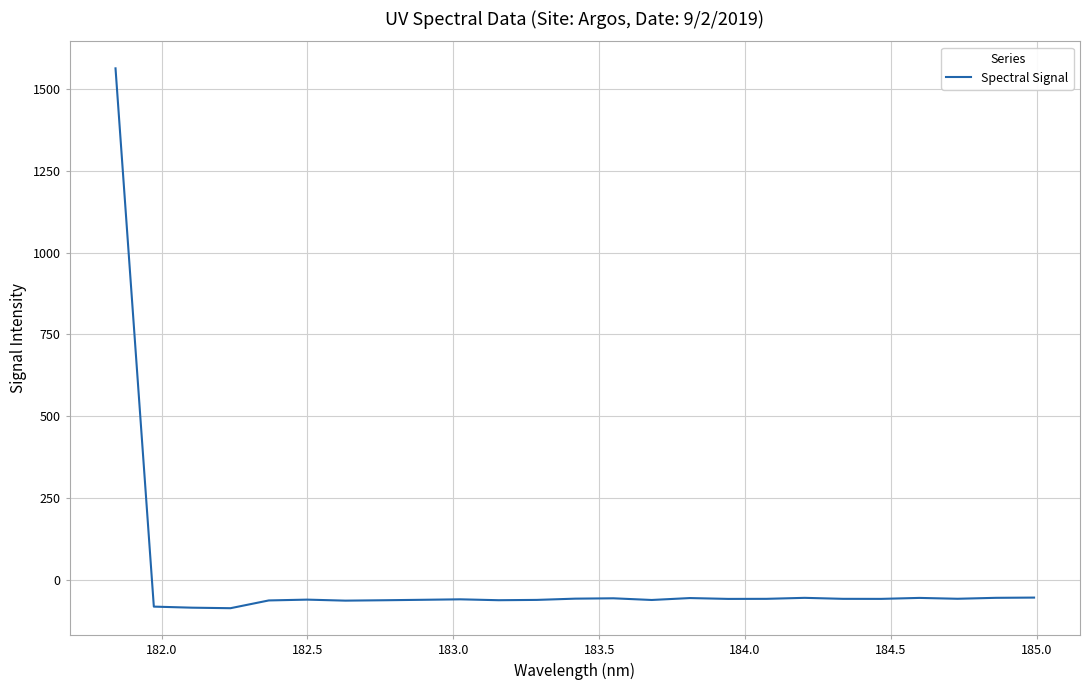

What is the smallest value displayed?

-86.3